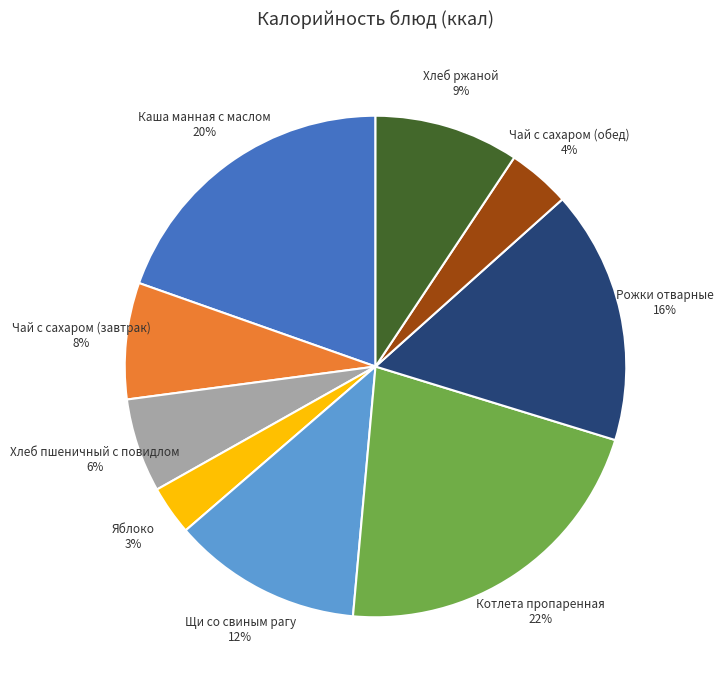

Does any single category account for the majority?

No